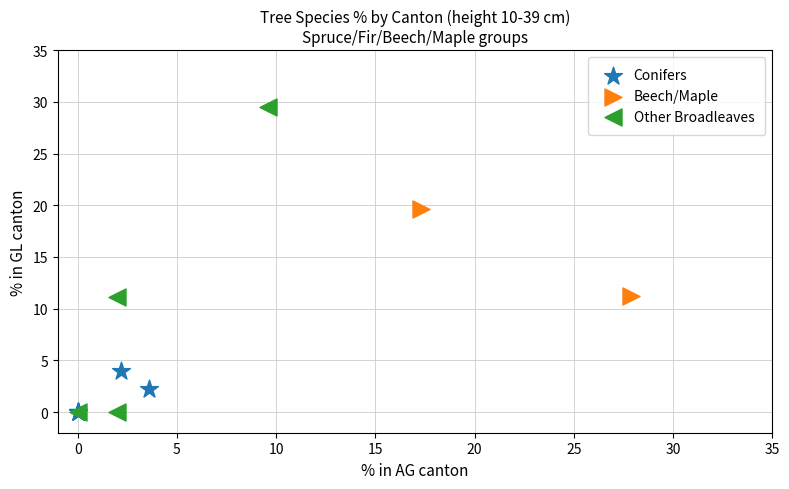

Which series reaches the maximum Y coordinate?

Other Broadleaves